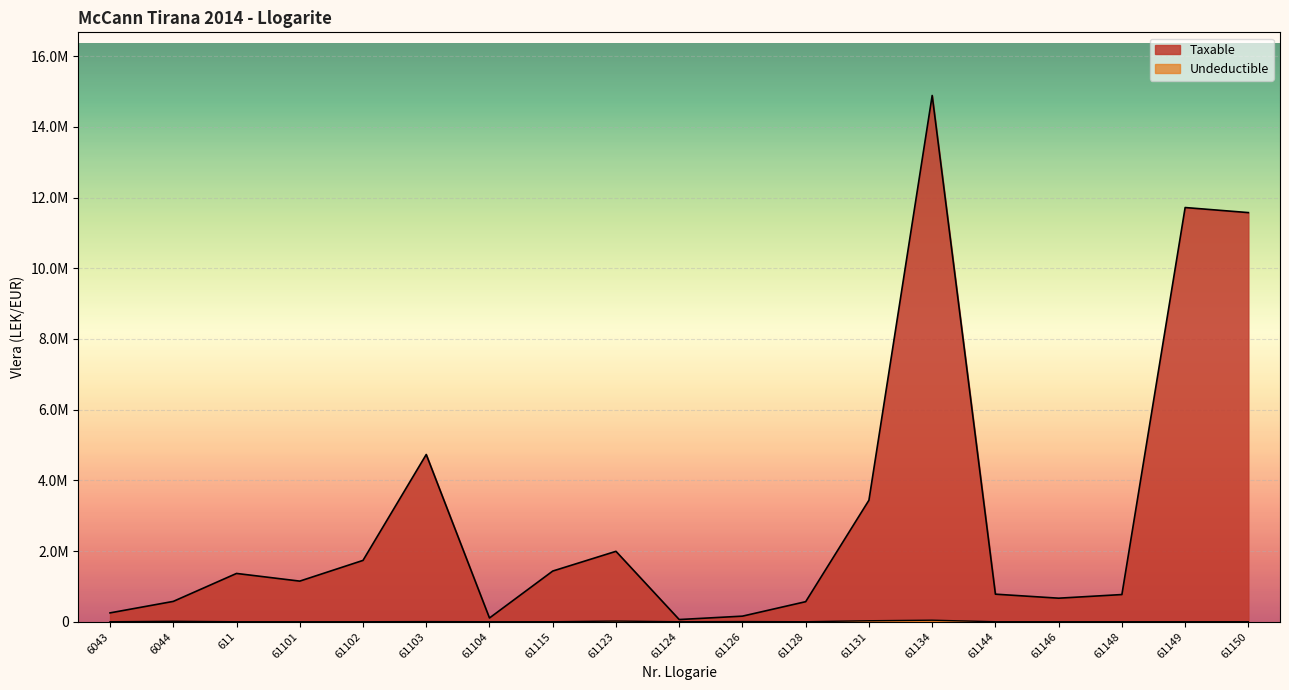

What is the sum of all Undeductible values?

111891.0